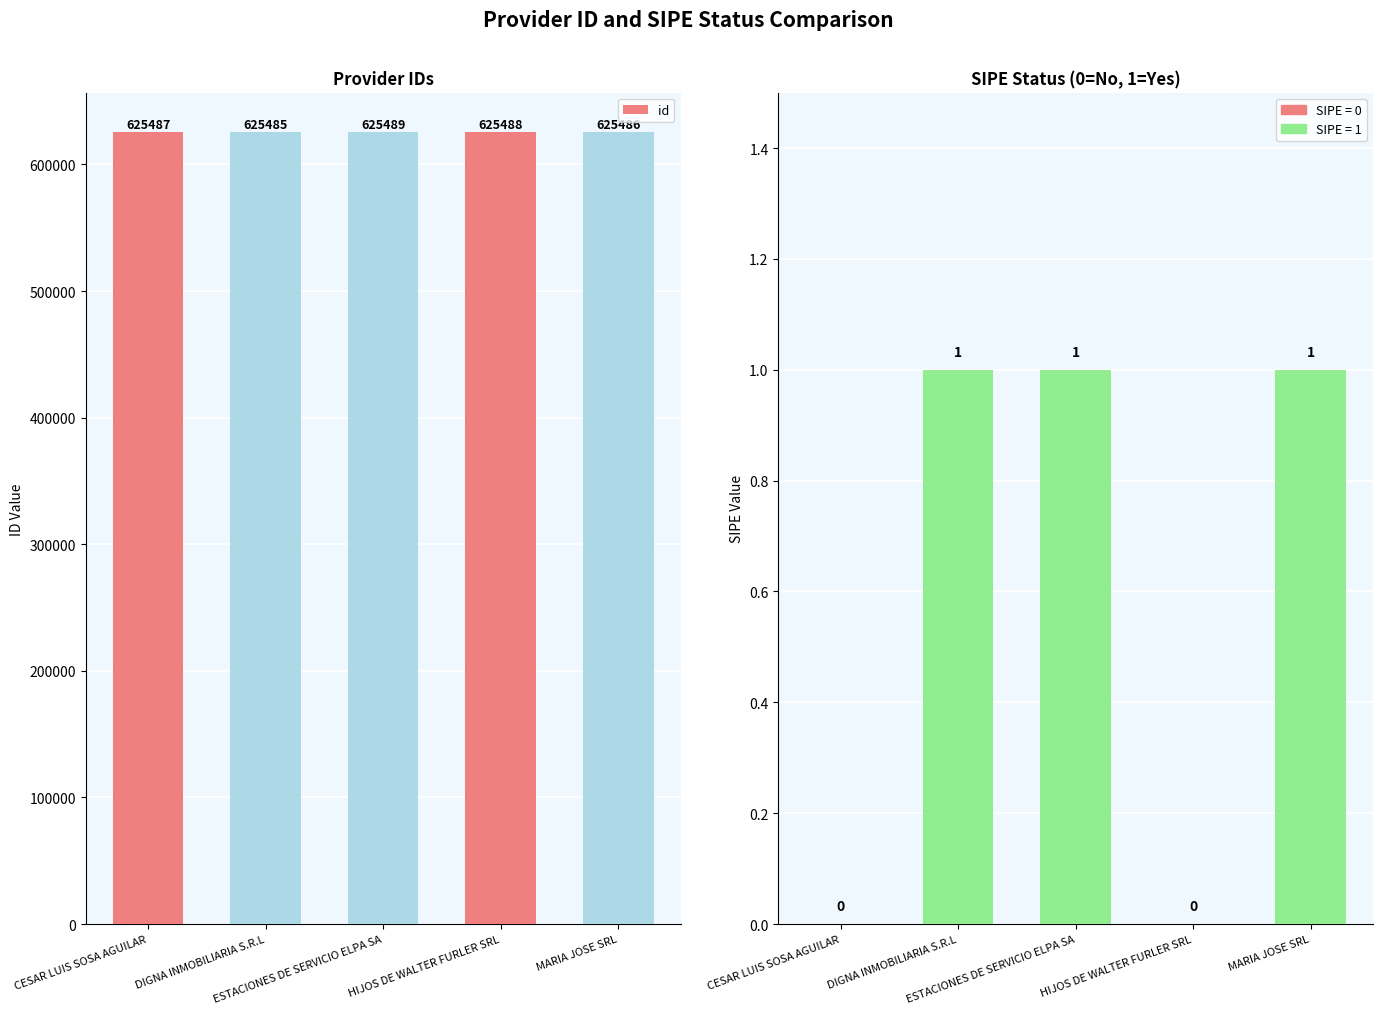

Does the chart contain stacked bars?

No